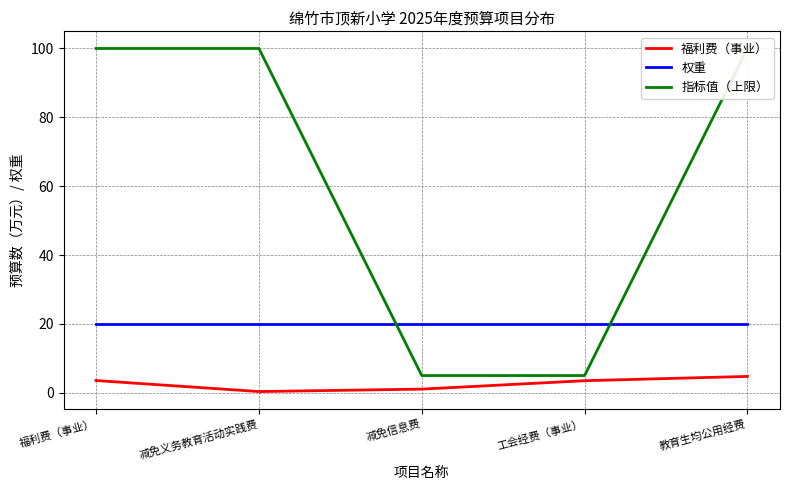

True or false: 指标值（上限） has more than 1 interior local peaks.

False